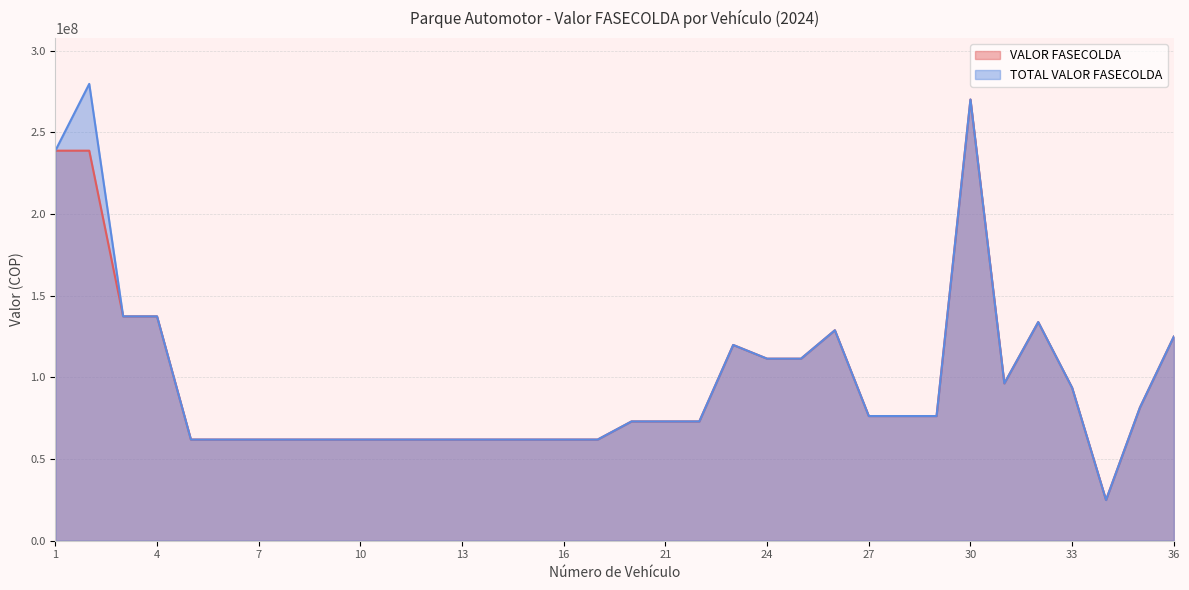

At which category is the sum across all series the highest?

30